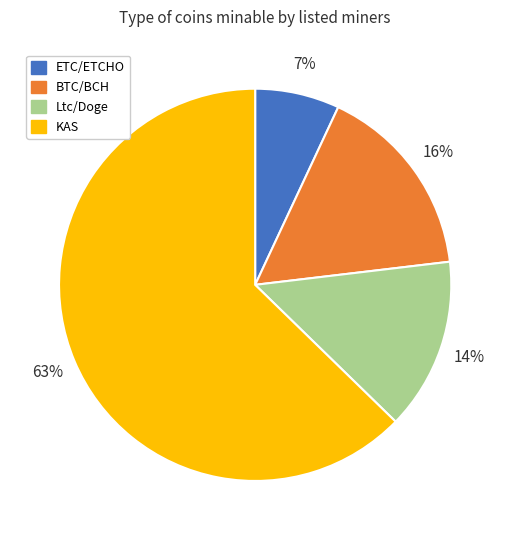

To the nearest percent, what portion does BTC/BCH represent?

16%